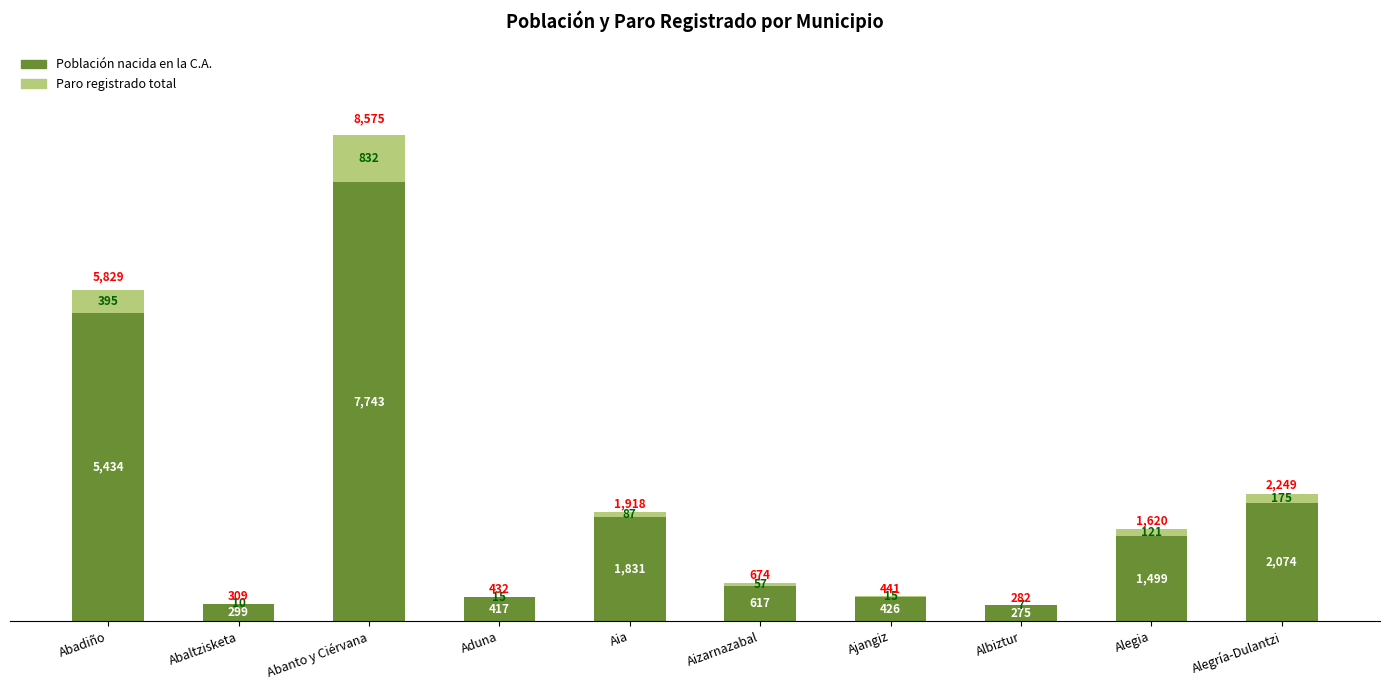

What is the highest value of the Población nacida en la C.A. series?

7743